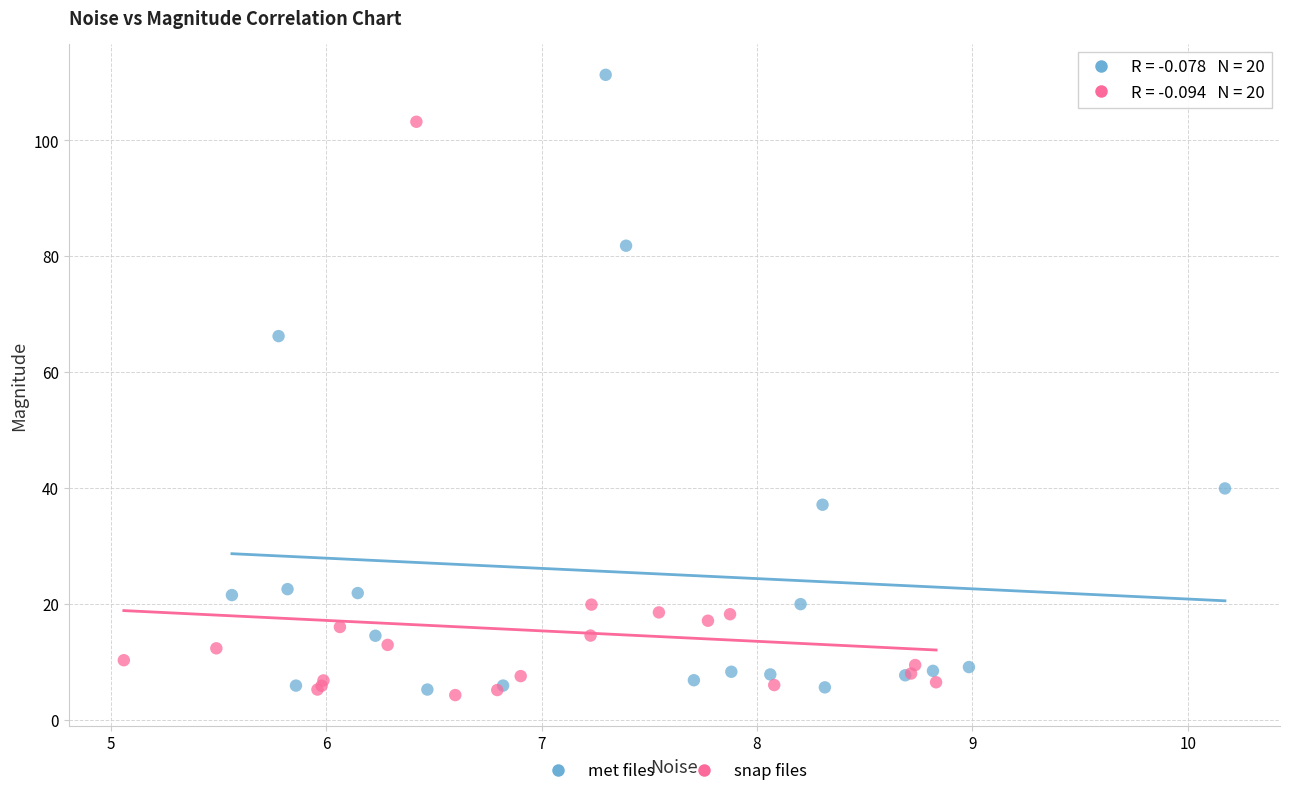

Which series reaches the maximum Y coordinate?

met files